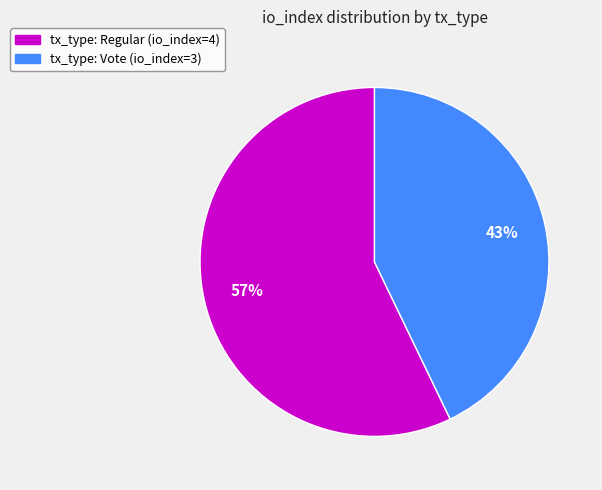

Count the number of slices in the pie.

2